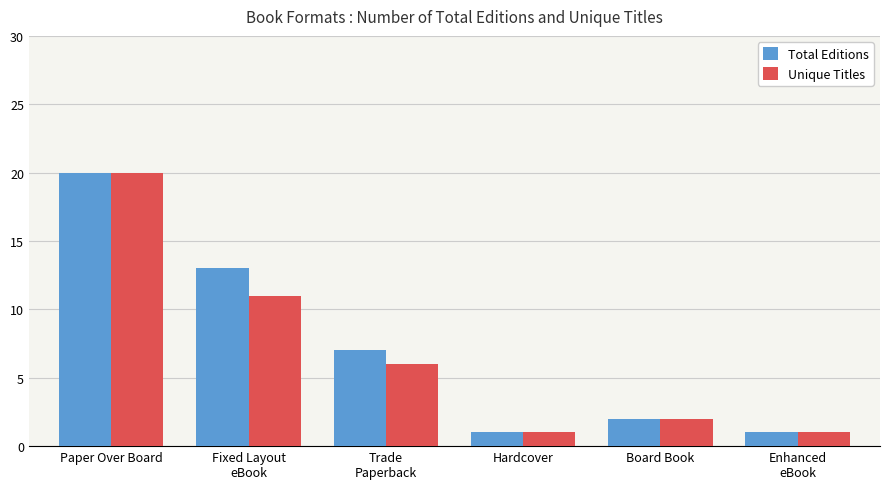

How many groups of bars are there?

6